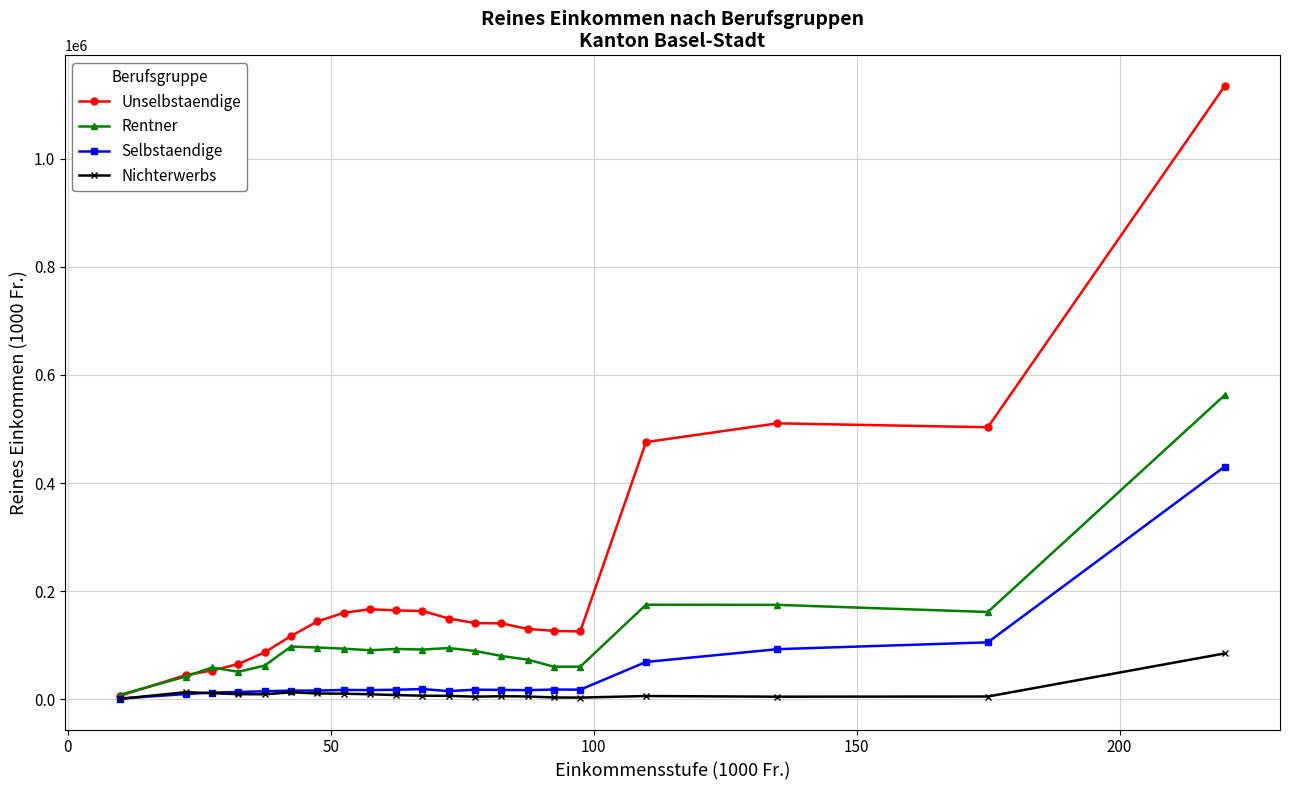

What is the value of the Unselbstaendige point at the 20th from the left?

503234.2